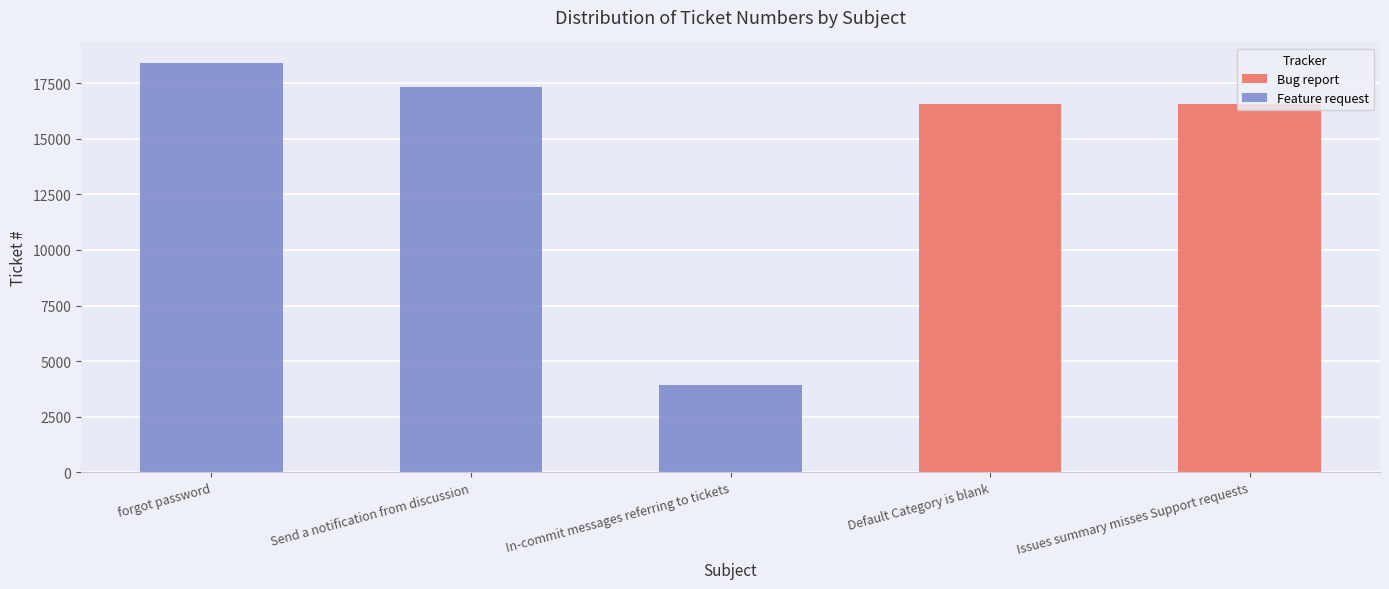

How many values in the Bug report series exceed 0?

2